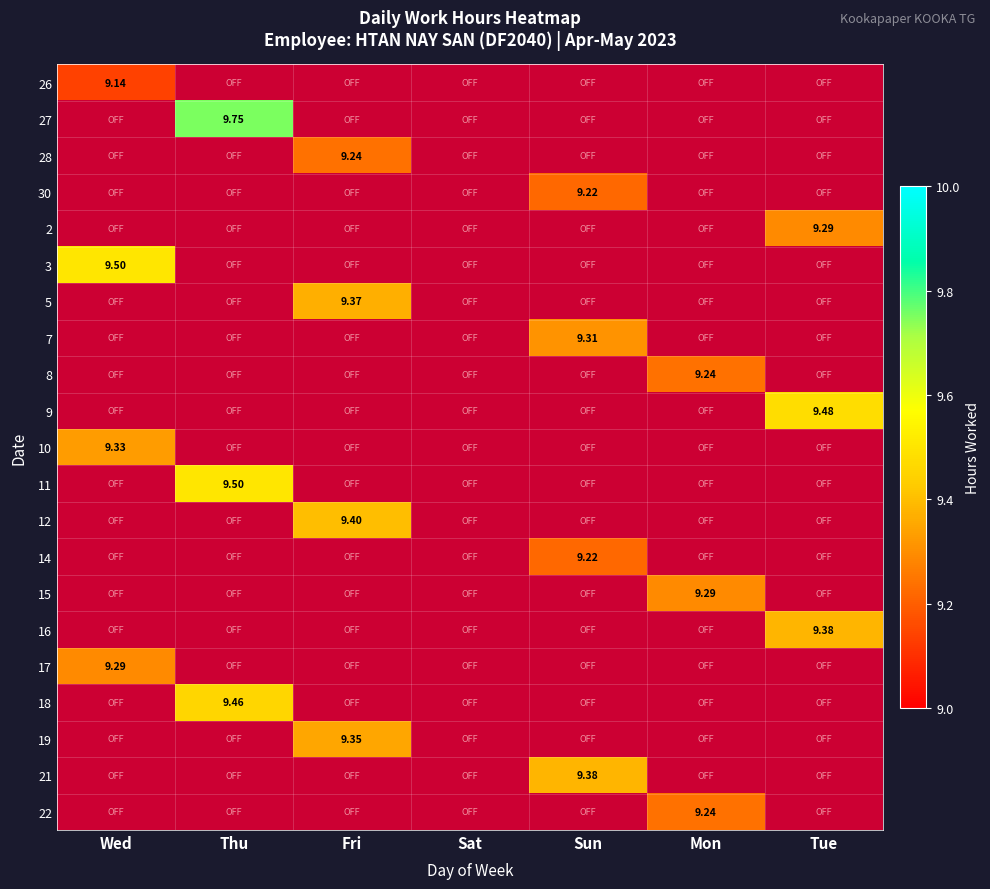

How many distinct data groups are displayed?

21